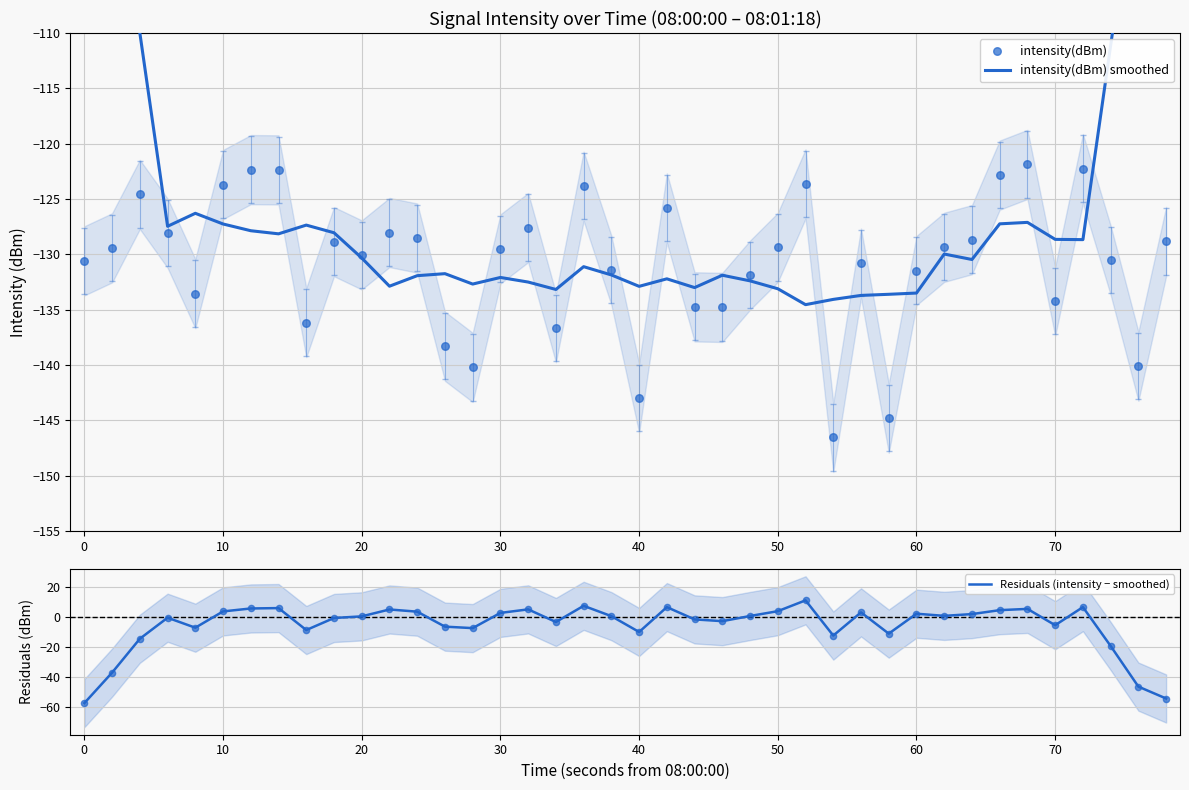

Which series contains the highest Y value?

Residuals (intensity − smoothed)